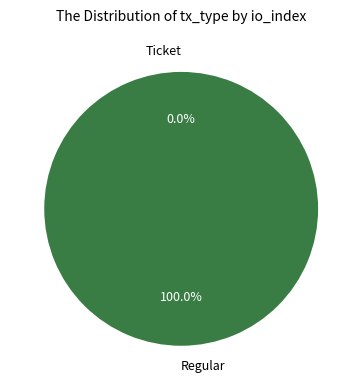

True or false: Ticket accounts for 1% of the total.

False